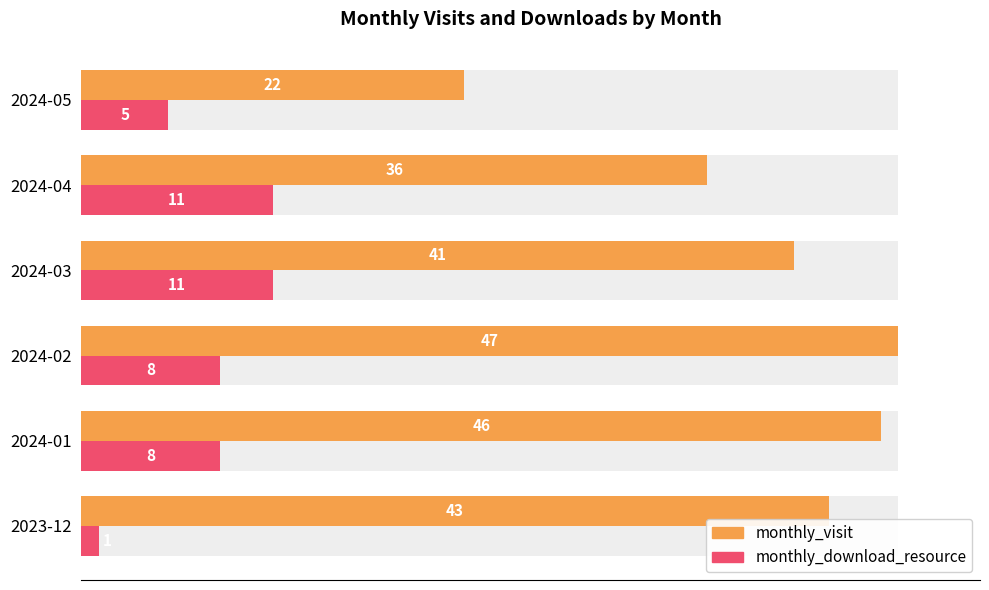

What is the value of the monthly_download_resource bar at the 6th from the left?

5